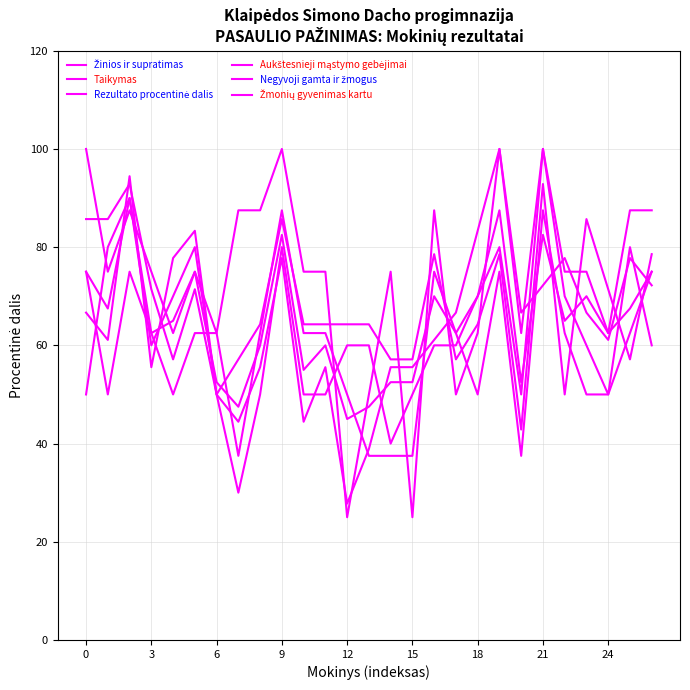

Which series has the largest total across all categories?

Žmonių gyvenimas kartu